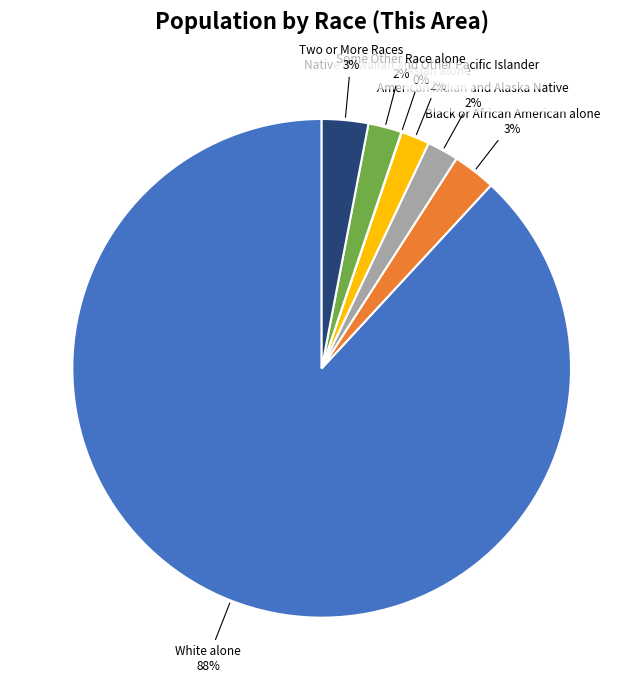

Which has a higher value, White alone or Black or African American alone?

White alone